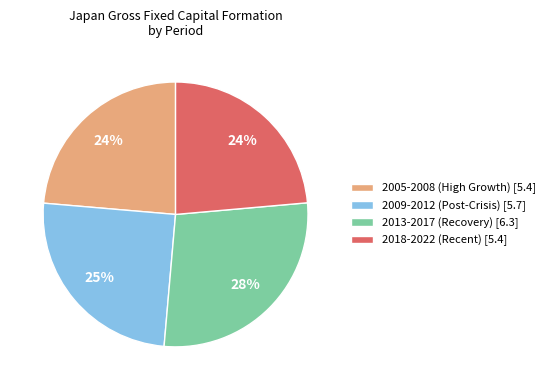

How many segments does this pie chart have?

4